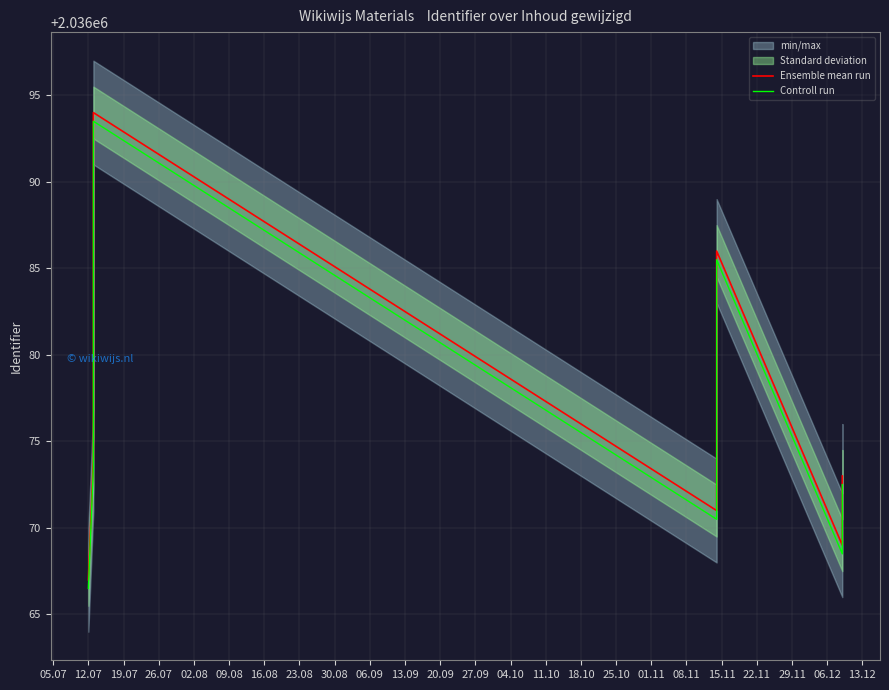

What is the difference between the maximum and minimum values in the Controll run series?

27.0